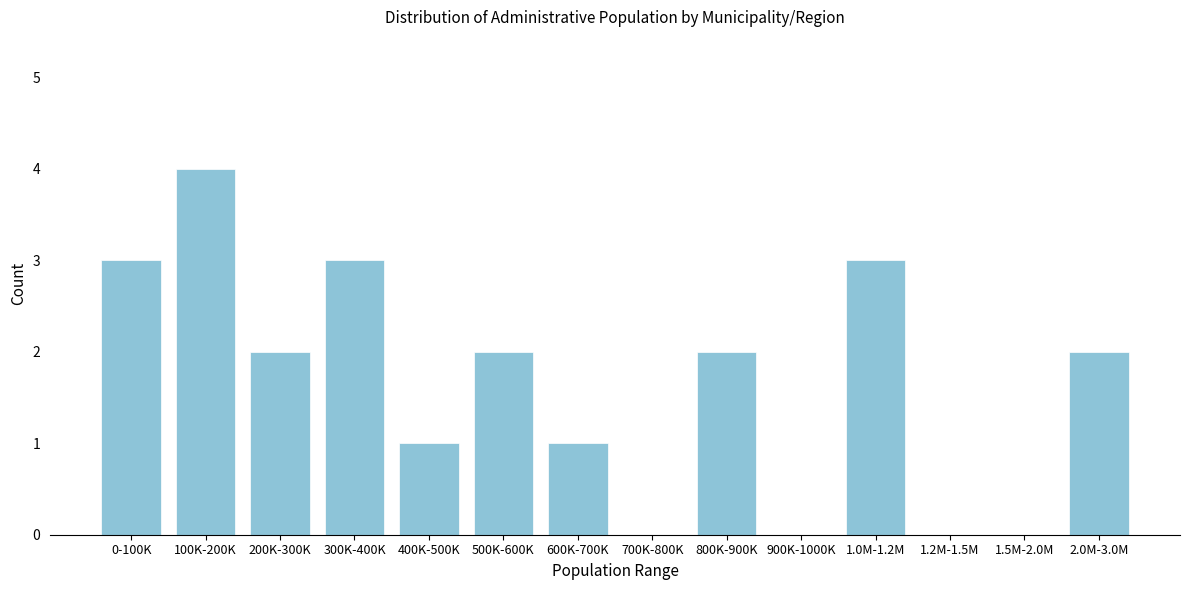

Reading left to right, list all the values displayed in this chart.

0-100K=3	100K-200K=4	200K-300K=2	300K-400K=3	400K-500K=1	500K-600K=2	600K-700K=1	700K-800K=0	800K-900K=2	900K-1000K=0	1.0M-1.2M=3	1.2M-1.5M=0	1.5M-2.0M=0	2.0M-3.0M=2